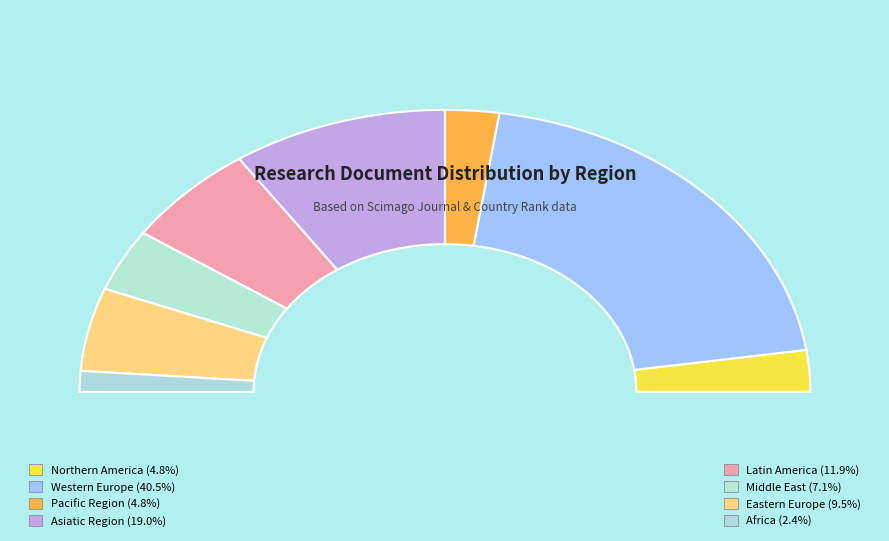

What is the ratio of the value at Northern America to the value at Western Europe?

0.1